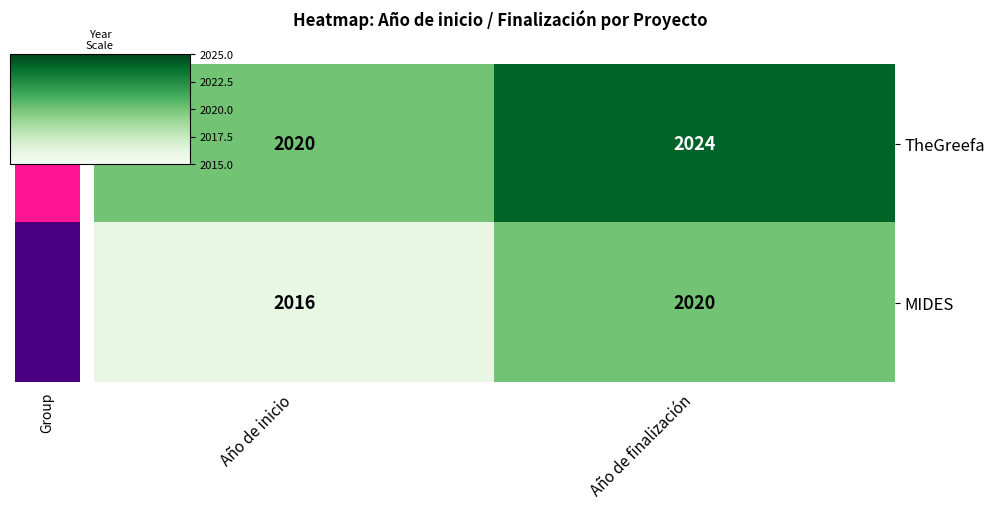

At which category is the sum across all series the highest?

Año de finalización